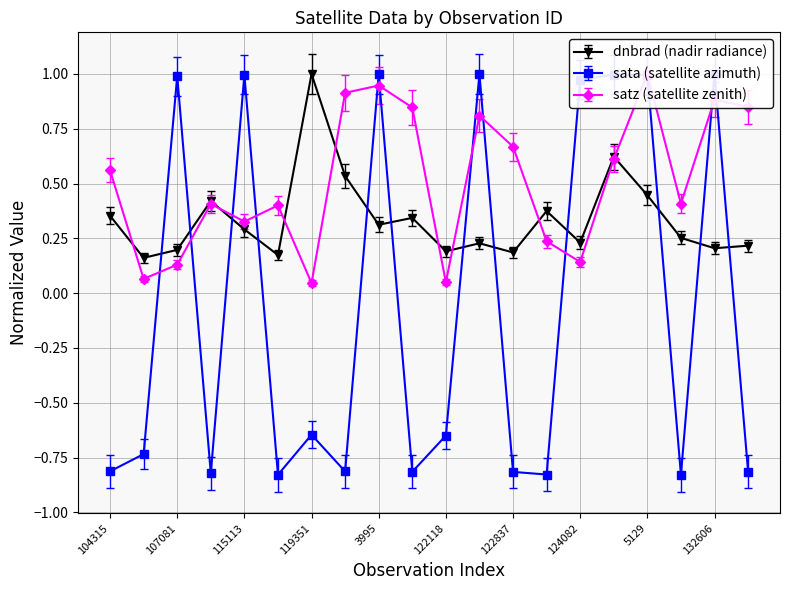

What is the label of the 17th point from the left?

5129